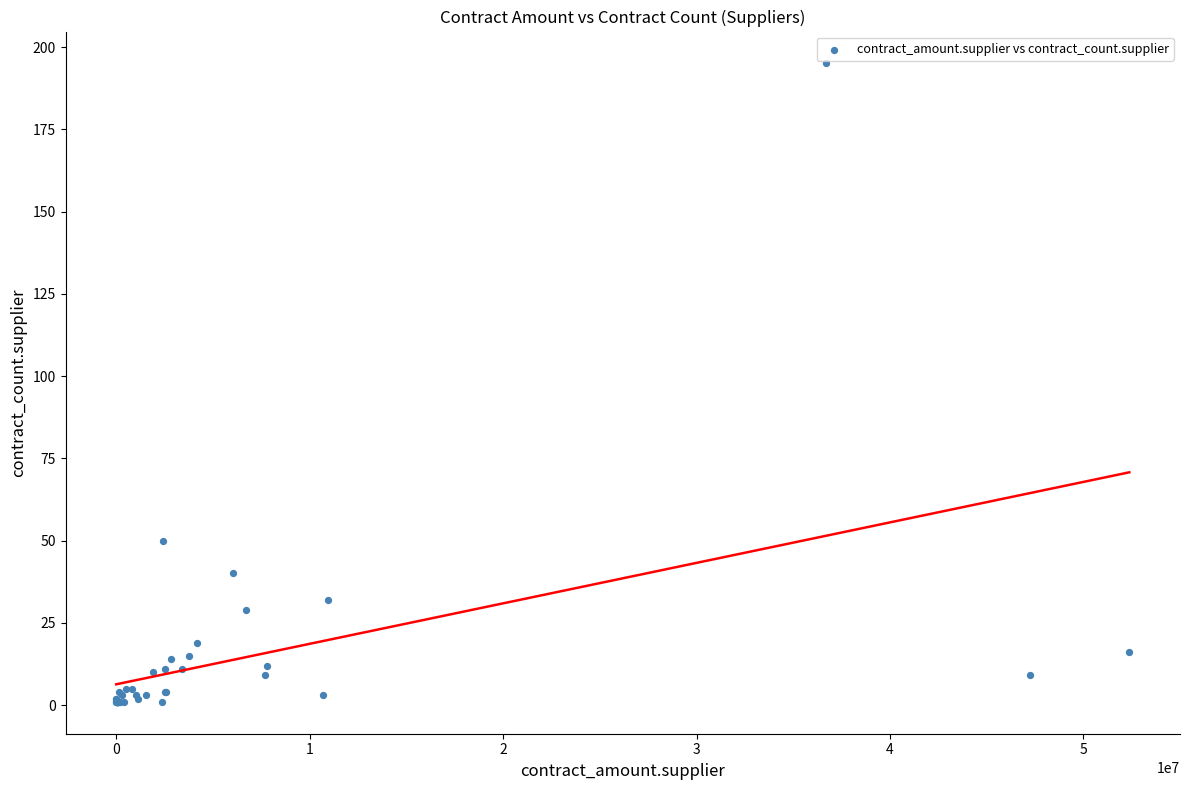

What Y value in the scatter plot is closest to 98?

50